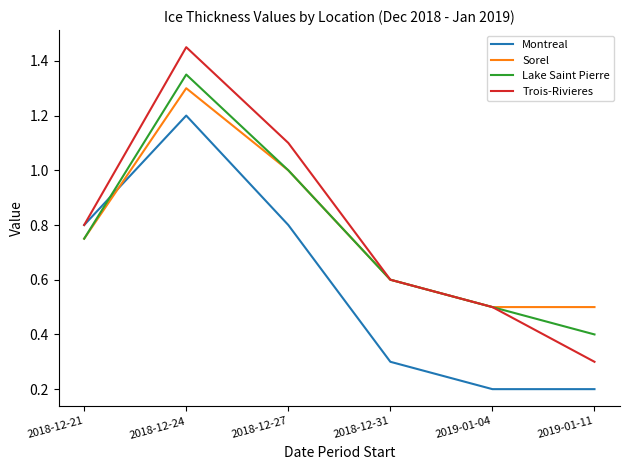

True or false: Montreal and Lake Saint Pierre intersect in this chart.

True